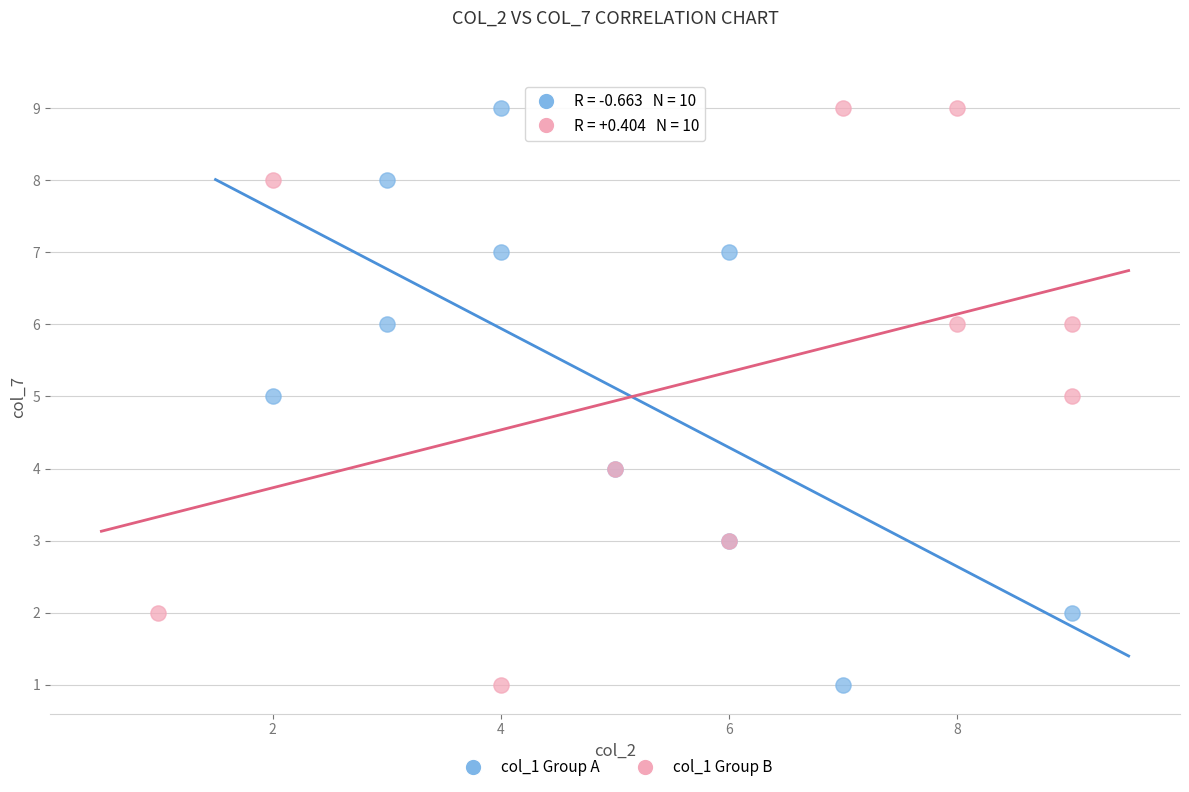

What are all the series names shown in the legend?

col_1 Group A, col_1 Group B